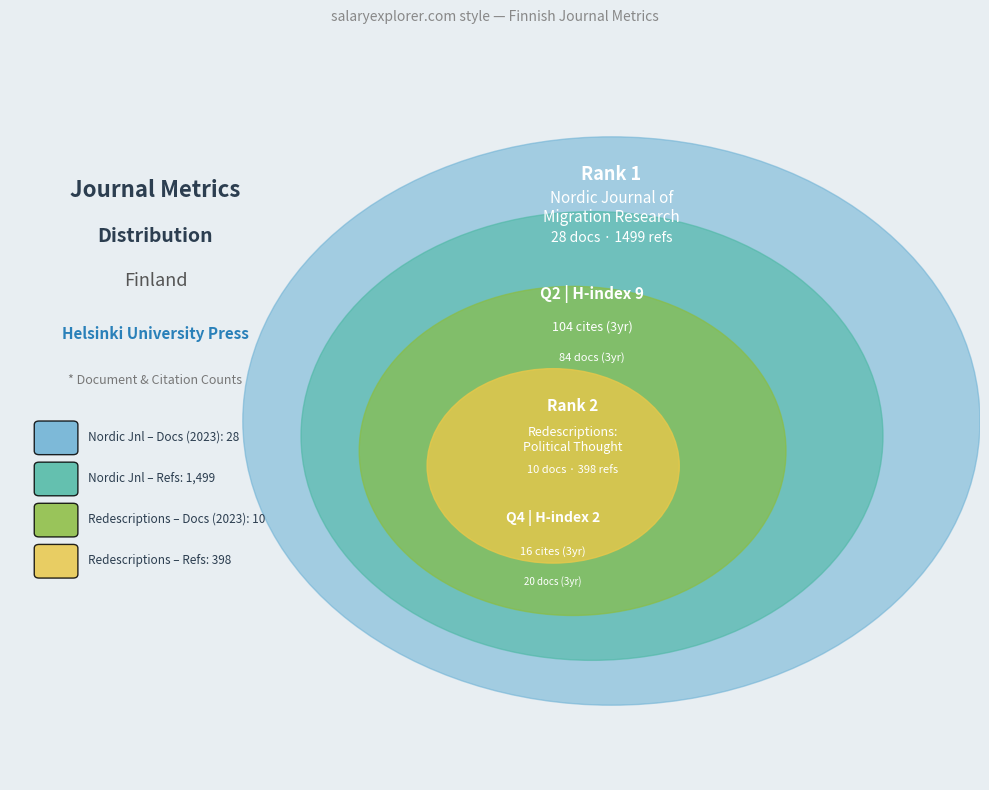

True or false: Redescriptions: Political Thought accounts for 26% of the total.

True